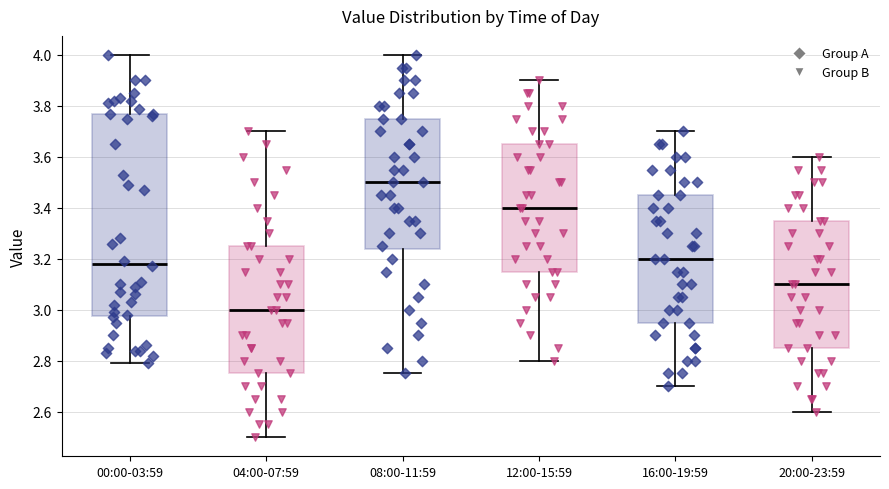

Reading left to right, transcribe this box plot: for each box, give where its median line is, the range the box spans, and where its two whiskers end, as read against the y-axis. The values are not printed on the chart, so give them approximately, as read against the axis.

00:00-03:59: median 3.18, box 2.98 to 3.78, whiskers 2.80 to 4.00
04:00-07:59: median 3.00, box 2.76 to 3.26, whiskers 2.50 to 3.70
08:00-11:59: median 3.50, box 3.24 to 3.76, whiskers 2.76 to 4.00
12:00-15:59: median 3.40, box 3.16 to 3.66, whiskers 2.80 to 3.90
16:00-19:59: median 3.20, box 2.96 to 3.46, whiskers 2.70 to 3.70
20:00-23:59: median 3.10, box 2.86 to 3.36, whiskers 2.60 to 3.60